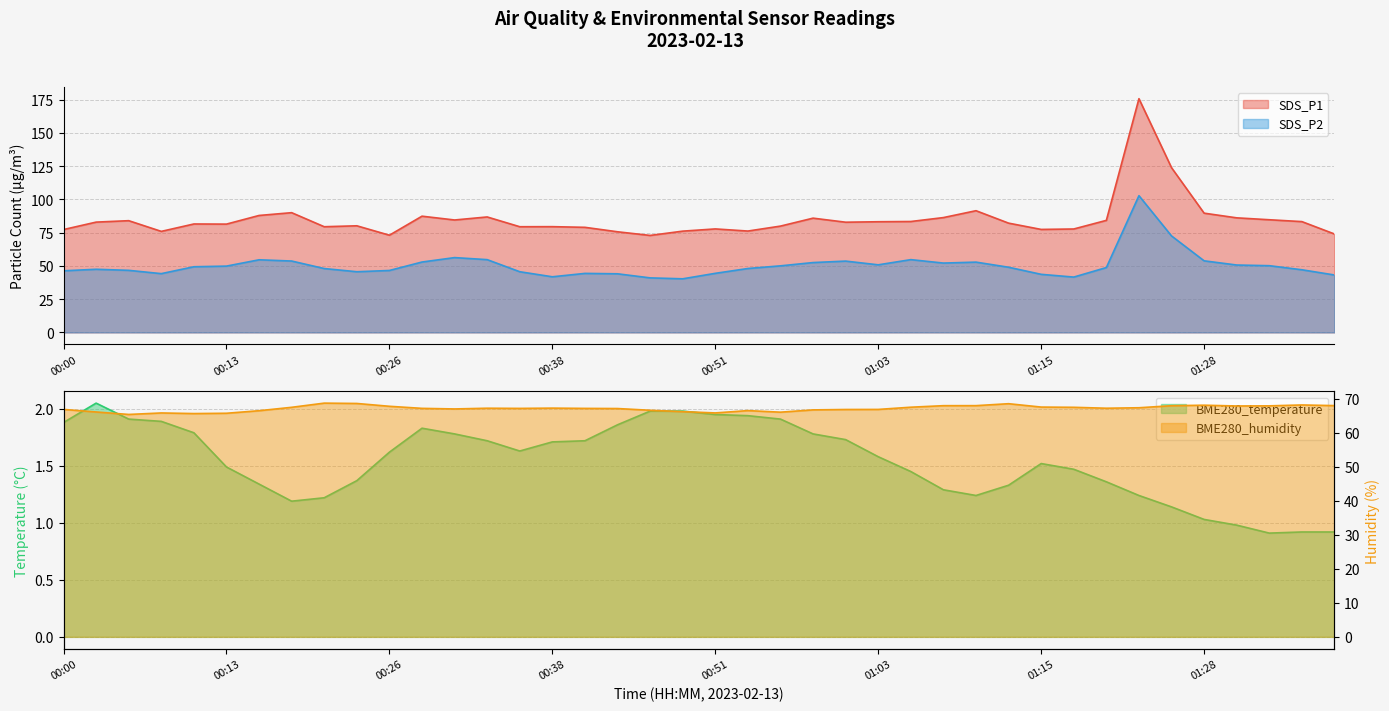

What is the average value of the SDS_P1 series?

85.1